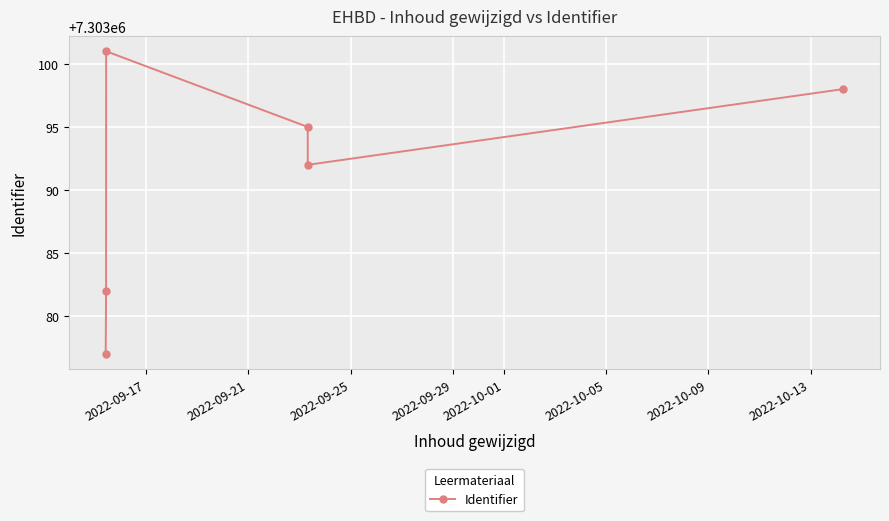

What is the sum of all values?

43818545